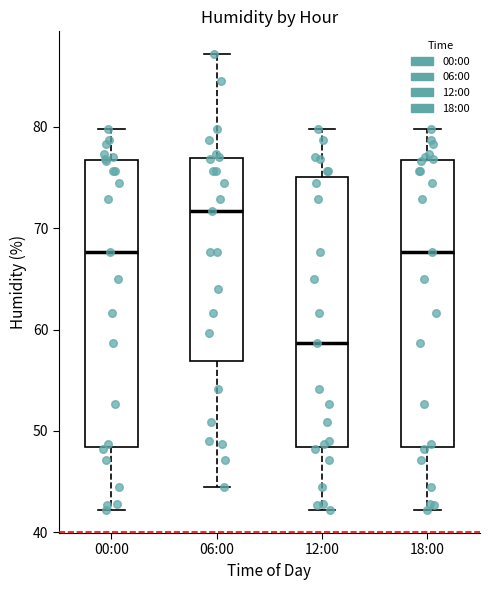

Reading left to right, transcribe this box plot: for each box, give where its median line is, the range the box spans, and where its two whiskers end, as read against the y-axis. The values are not printed on the chart, so give them approximately, as read against the axis.

00:00: median 68, box 48 to 77, whiskers 42 to 80
06:00: median 72, box 57 to 77, whiskers 45 to 87
12:00: median 59, box 48 to 75, whiskers 42 to 80
18:00: median 68, box 48 to 77, whiskers 42 to 80